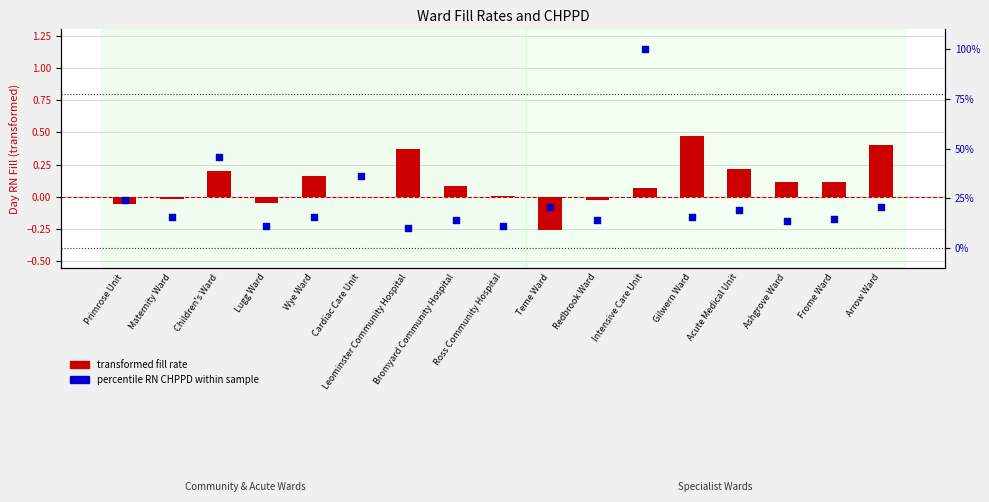

What are all the series names shown in the legend?

transformed fill rate, percentile RN CHPPD